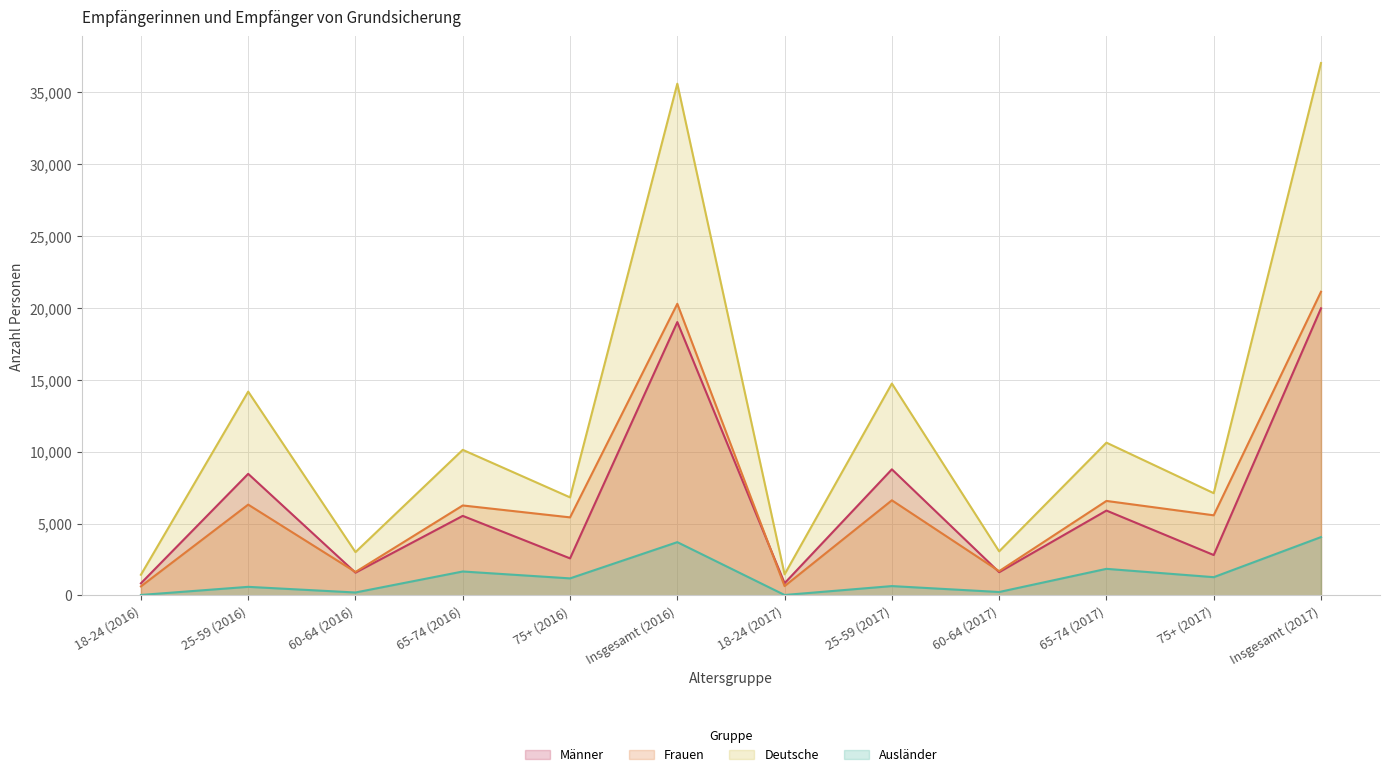

What value does the Frauen series have at 25-59 (2016), to the nearest 100?

6300